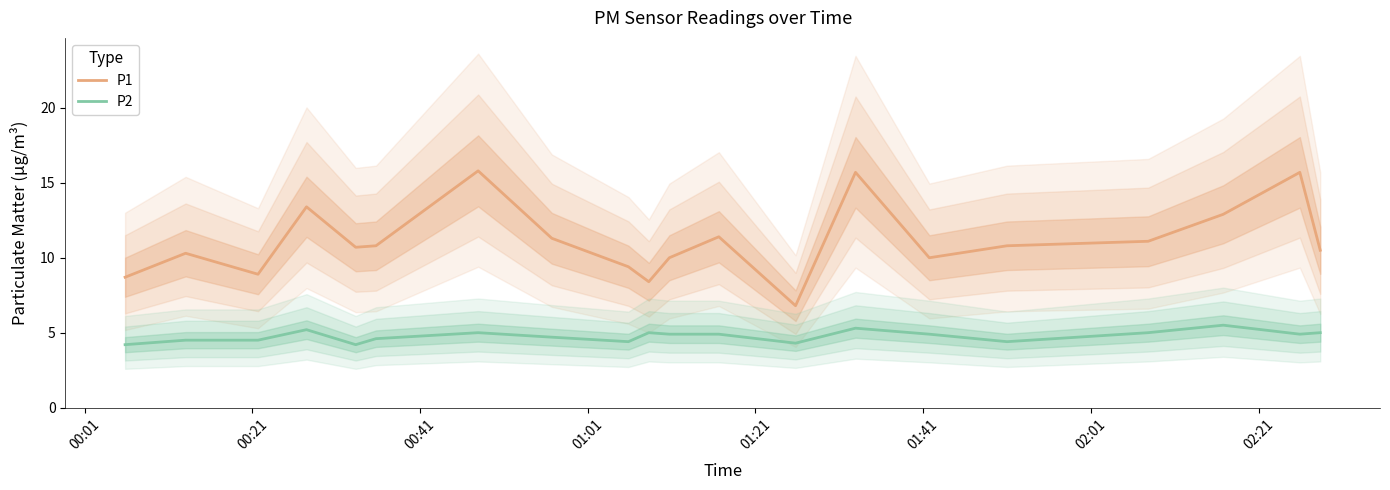

True or false: P2 and P1 cross at least once.

False